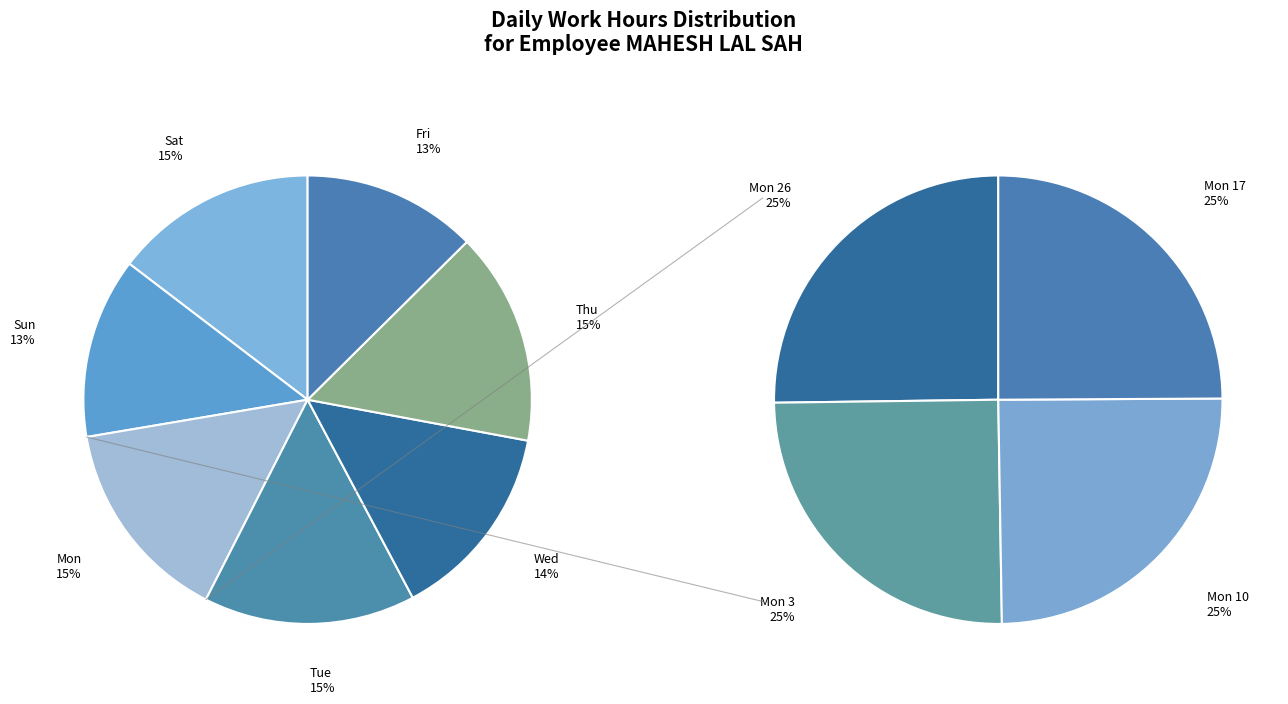

Is Wed 12 the majority of the pie?

No